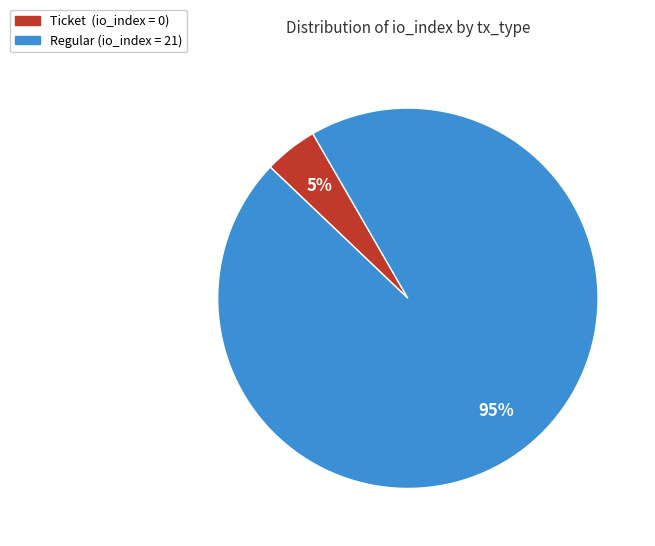

To the nearest percent, what is the average slice percentage?

50%